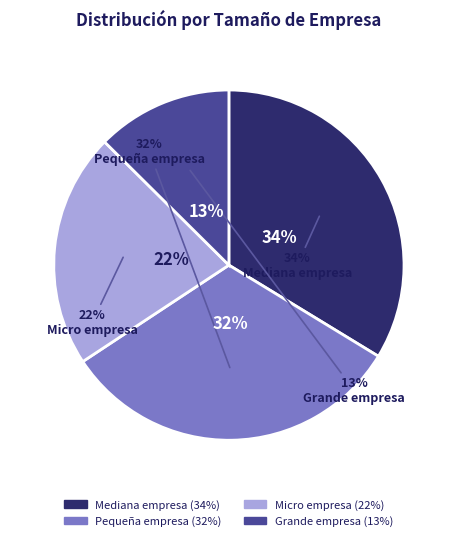

Which category has the biggest portion of the pie?

Mediana empresa